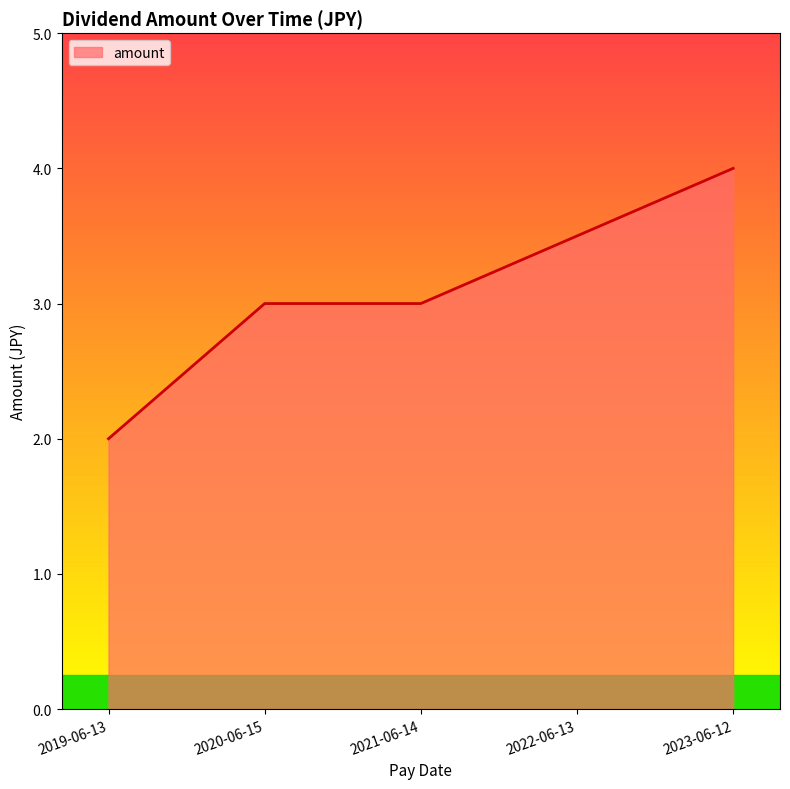

The chart shows a value of 6.1 at 2023-06-12. True or false?

False